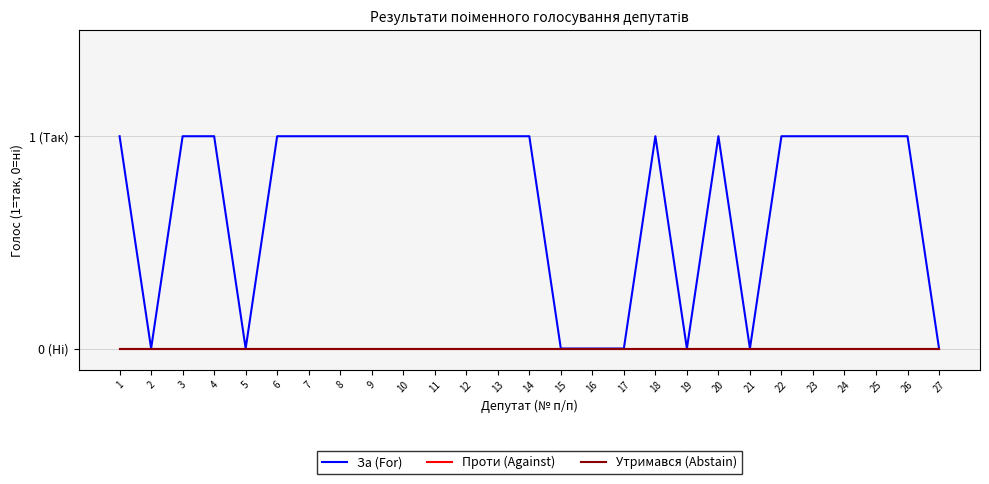

Does the chart display data point markers on the line(s)?

No